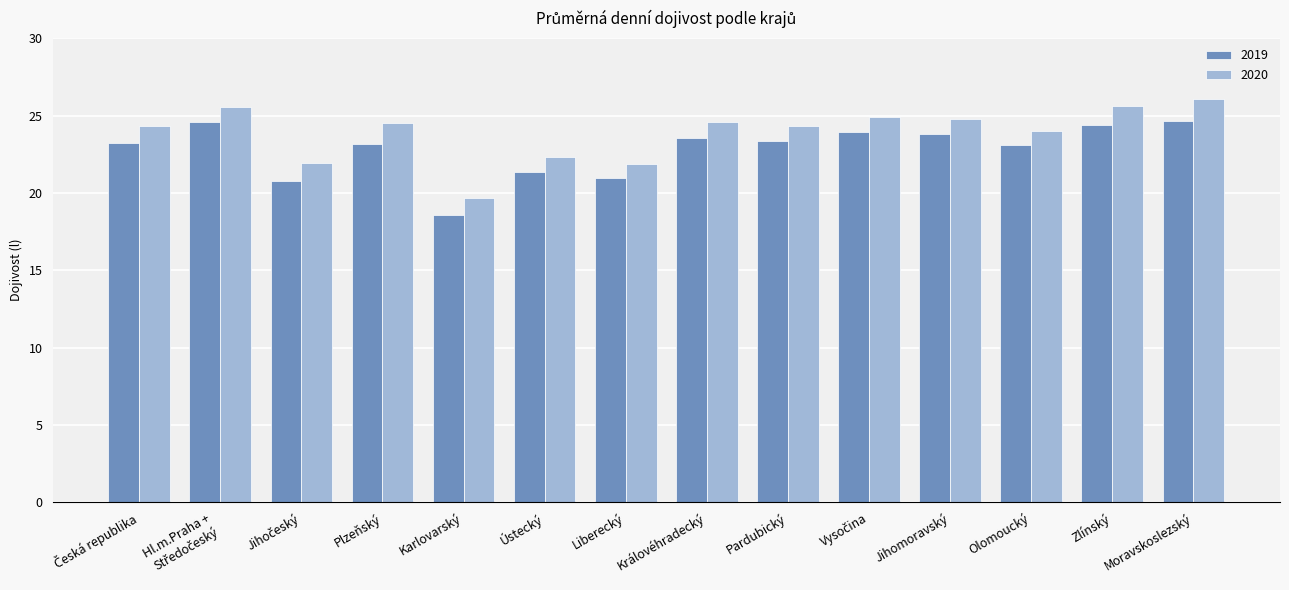

What are all the series names shown in the legend?

2019, 2020